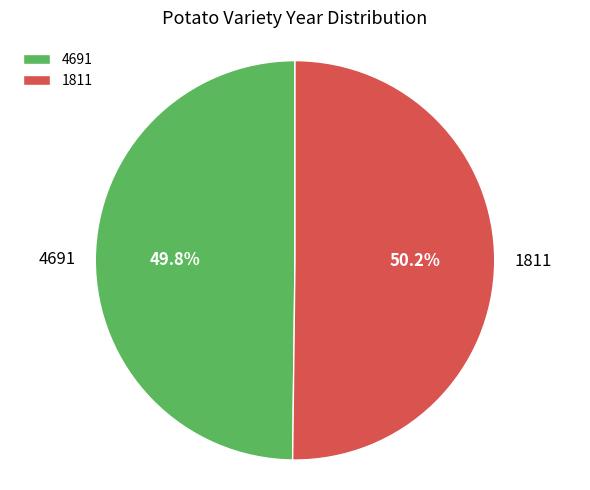

What is the ratio of the value at 4691 to the value at 1811?

1.0